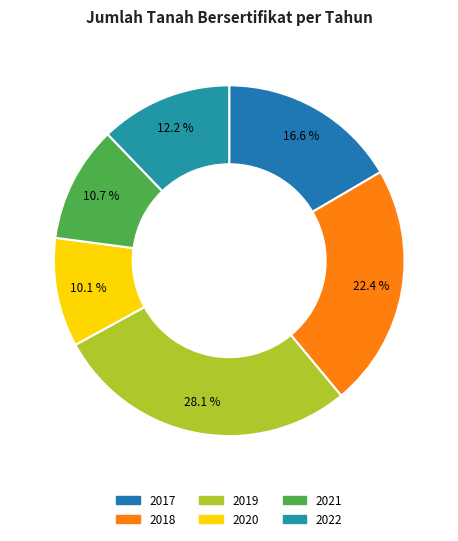

What is the change in value from 2017 to 2020?

-2237